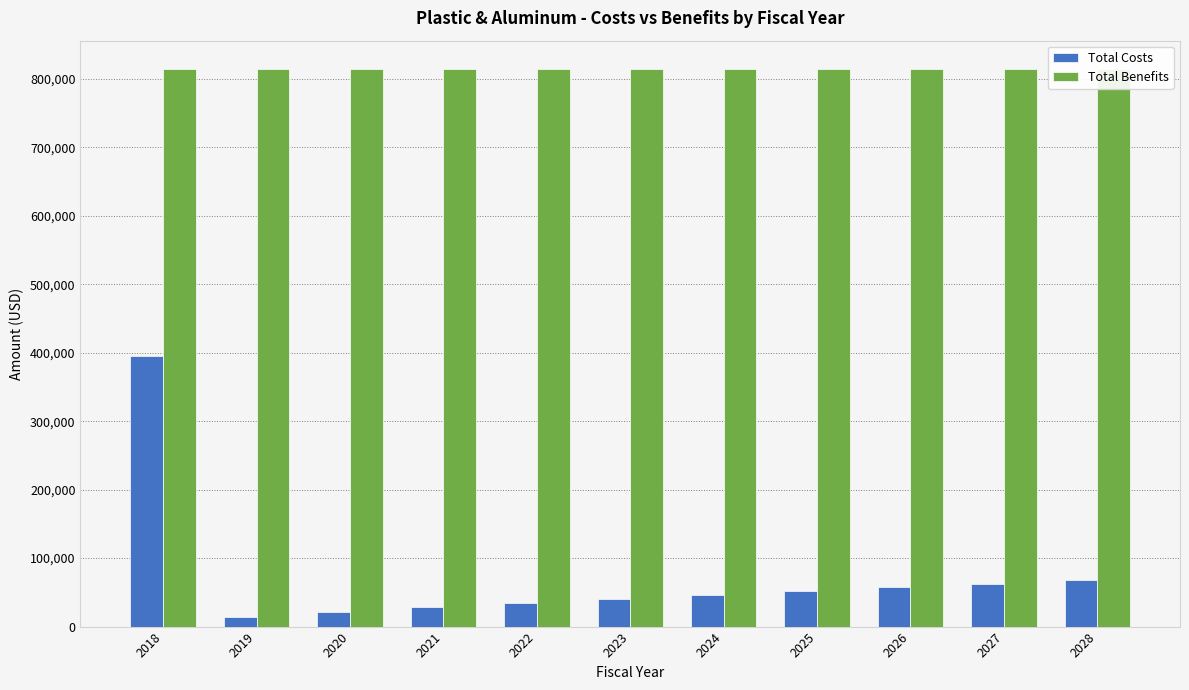

At which category is the sum across all series the highest?

2018